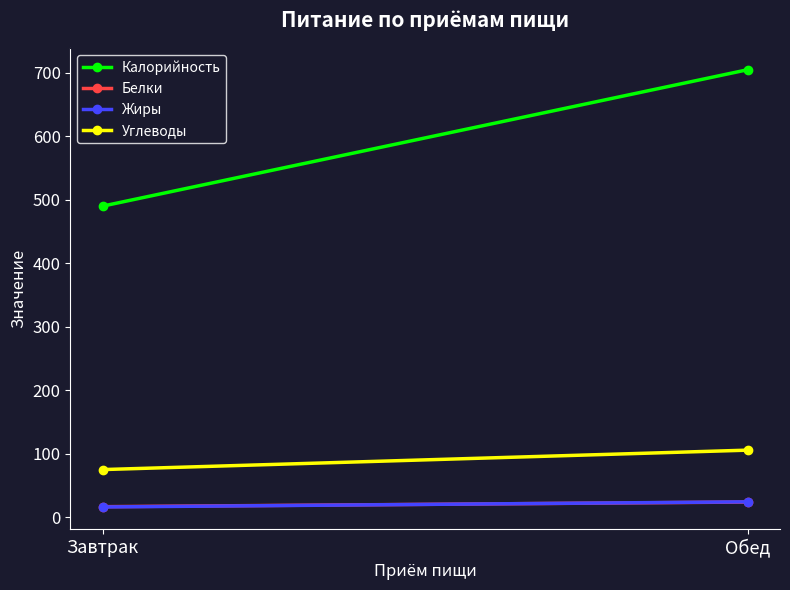

How many series are shown in this chart?

4